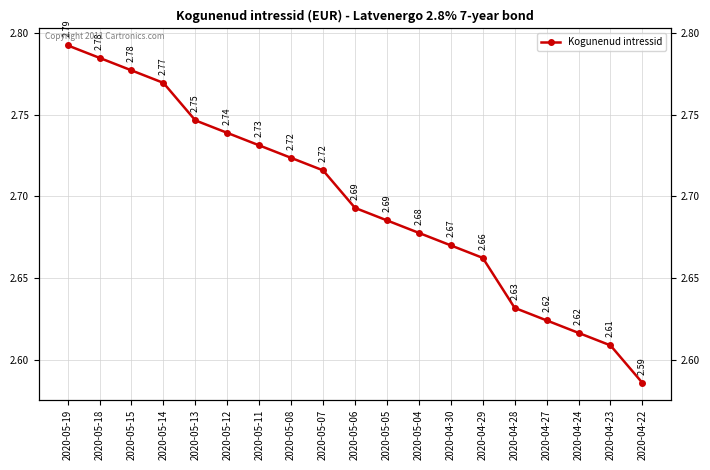

Does the chart have visible grid lines?

Yes